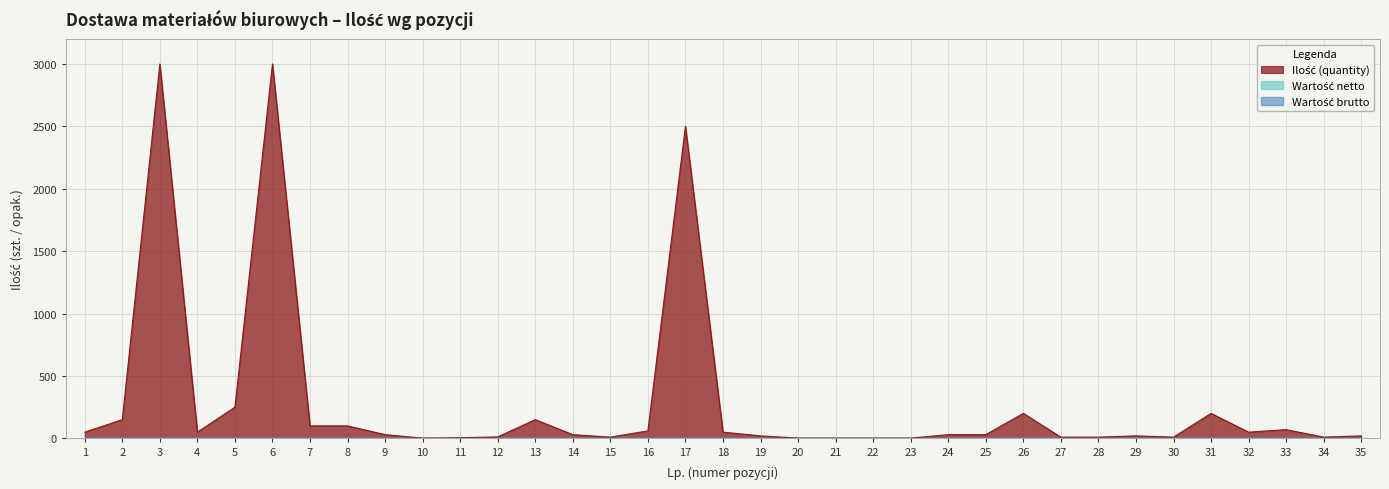

Reading left to right, list all the values displayed in this chart.

Ilość (quantity): 1=50	2=150	3=3000	4=50	5=250	6=3000	7=100	8=100	9=30	10=2	11=5	12=12	13=150	14=30	15=10	16=60	17=2500	18=50	19=20	20=2	21=2	22=2	23=2	24=30	25=30	26=200	27=10	28=10	29=20	30=10	31=200	32=50	33=70	34=10	35=20
Wartość netto: 1=0	2=0	3=0	4=0	5=0	6=0	7=0	8=0	9=0	10=0	11=0	12=0	13=0	14=0	15=0	16=0	17=0	18=0	19=0	20=0	21=0	22=0	23=0	24=0	25=0	26=0	27=0	28=0	29=0	30=0	31=0	32=0	33=0	34=0	35=0
Wartość brutto: 1=0	2=0	3=0	4=0	5=0	6=0	7=0	8=0	9=0	10=0	11=0	12=0	13=0	14=0	15=0	16=0	17=0	18=0	19=0	20=0	21=0	22=0	23=0	24=0	25=0	26=0	27=0	28=0	29=0	30=0	31=0	32=0	33=0	34=0	35=0